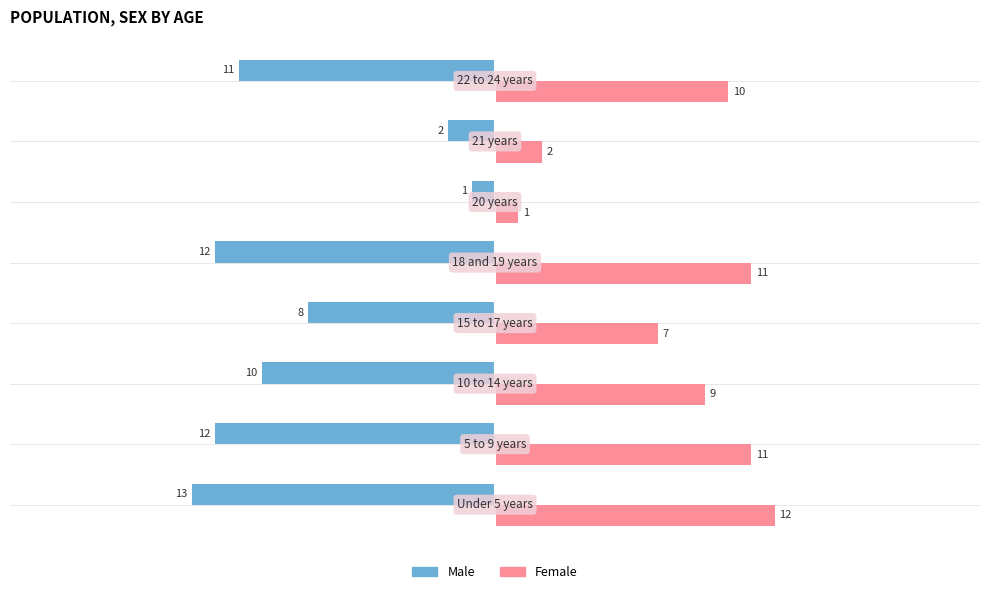

What is the average value of the Female series?

8